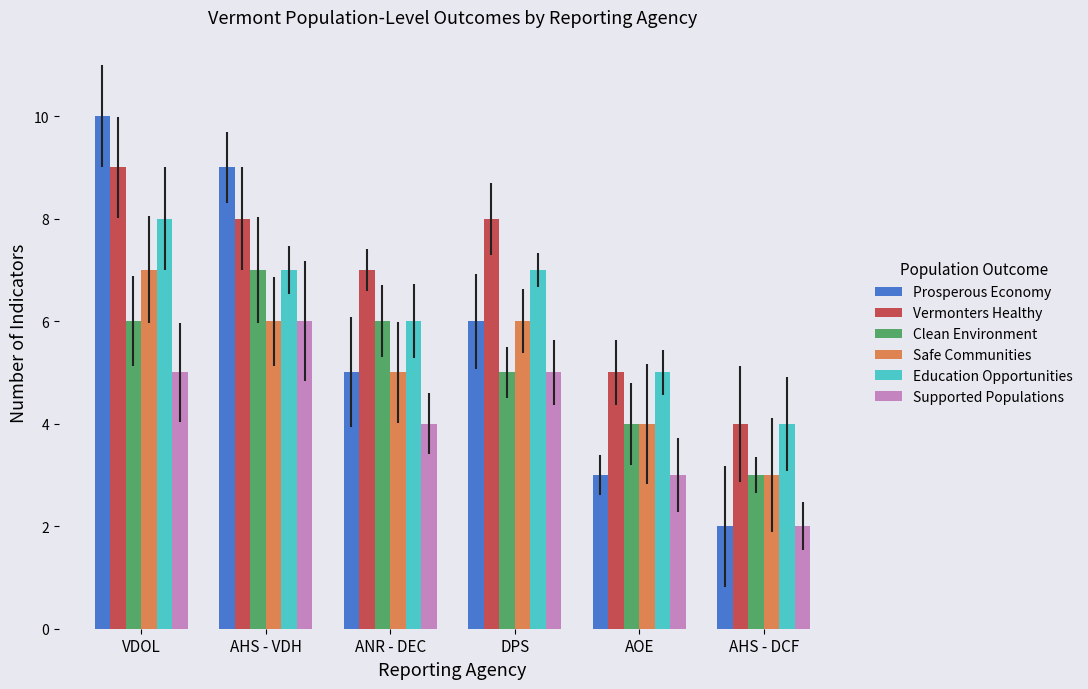

What position from the right is ANR - DEC?

4